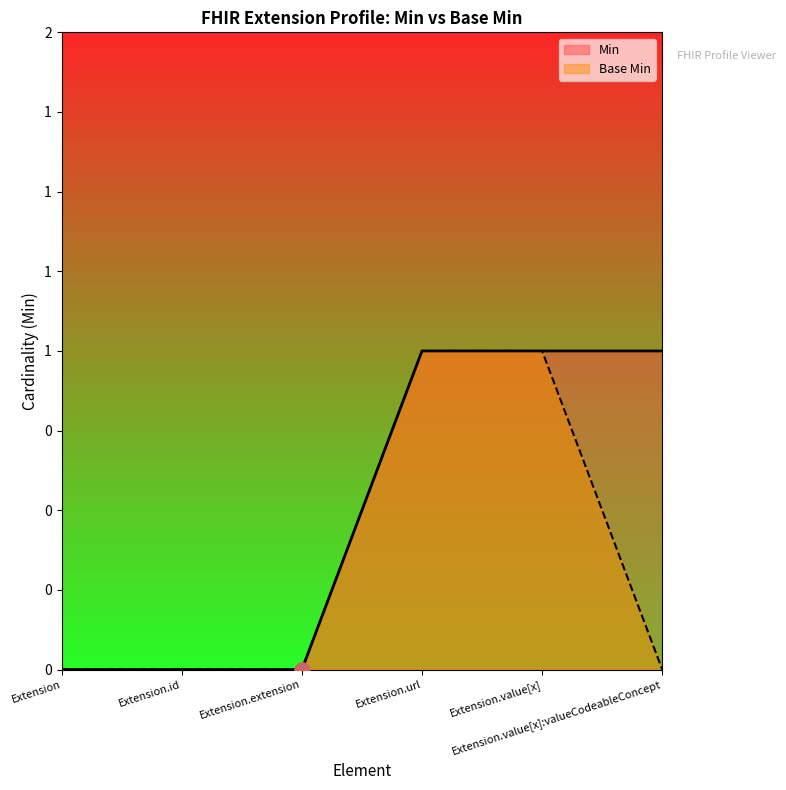

At how many categories does at least one series exceed 0?

3